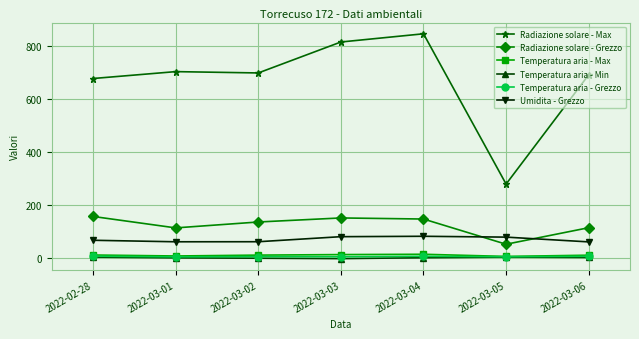

Which series has the largest range (max minus min)?

Radiazione solare - Max